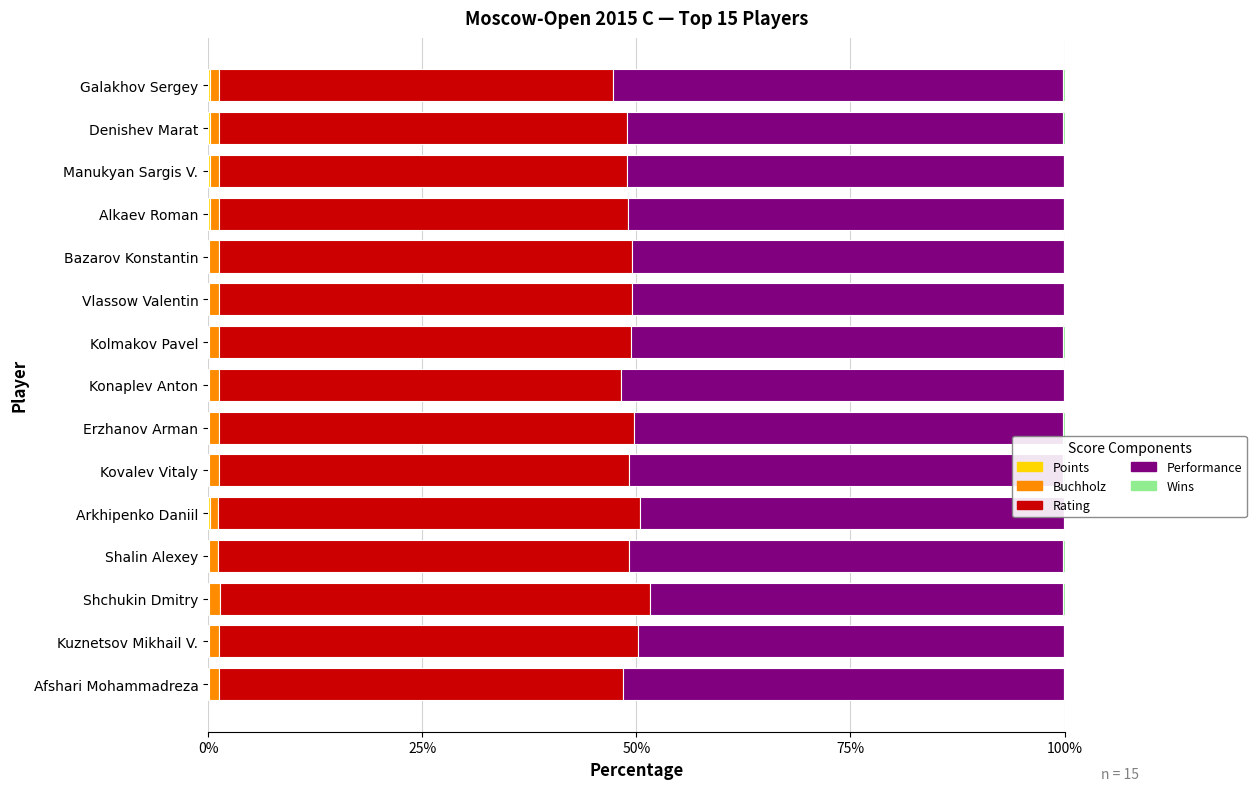

How many Wins values are between 0 and 1?

15